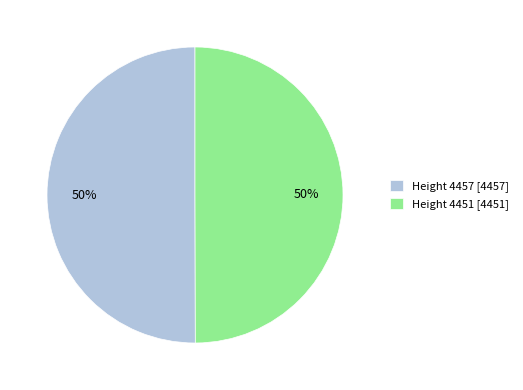

To the nearest percent, what is the combined percentage of Height 4457 and Height 4451?

100%